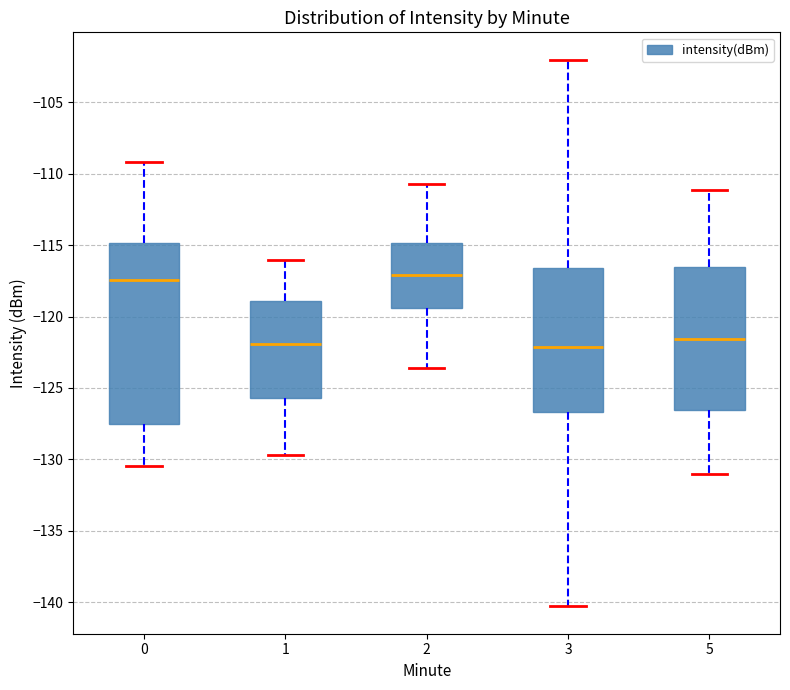

Reading left to right, read every box against the y-axis: the position of its median line, the range the box covers, and the ends of its whiskers. The values are not printed on the chart, so give them approximately, as read against the axis.

0: median -117.5, box -127.5 to -115.0, whiskers -130.5 to -109.0
1: median -122.0, box -125.5 to -119.0, whiskers -129.5 to -116.0
2: median -117.0, box -119.5 to -115.0, whiskers -123.5 to -110.5
3: median -122.0, box -126.5 to -116.5, whiskers -140.5 to -102.0
5: median -121.5, box -126.5 to -116.5, whiskers -131.0 to -111.0